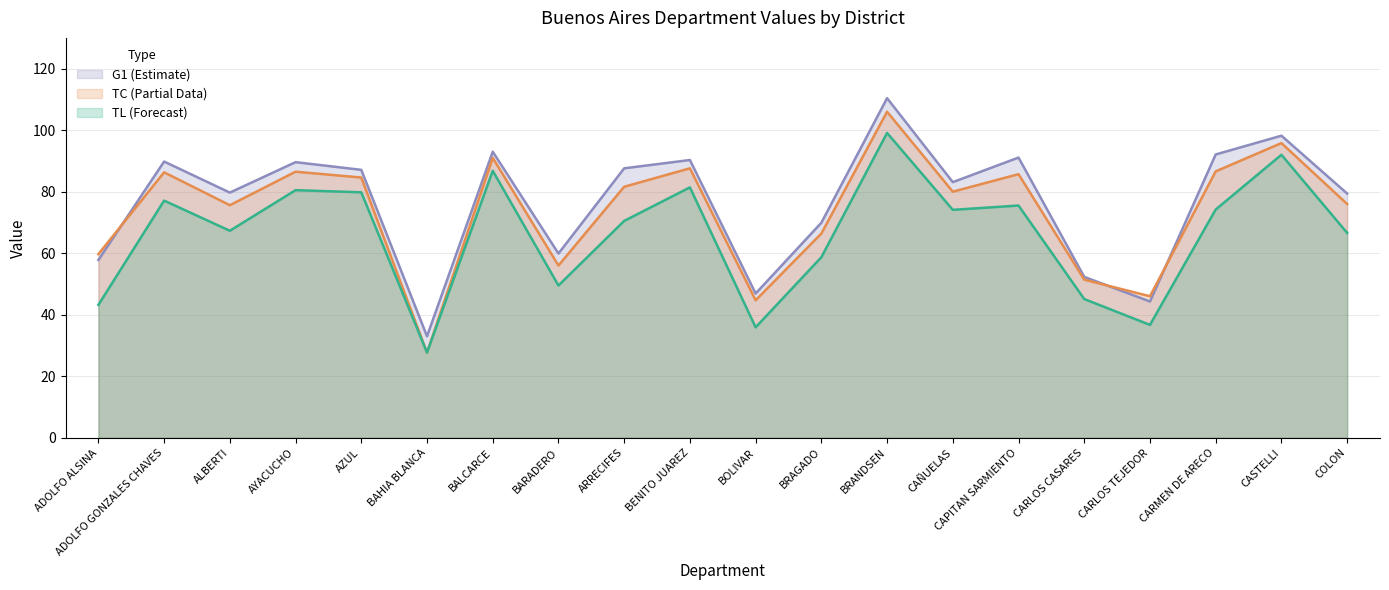

Which series has the largest total across all categories?

G1